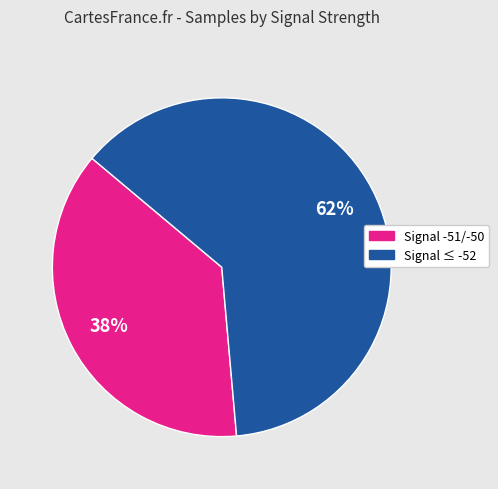

To the nearest percent, what is the average slice percentage?

50%